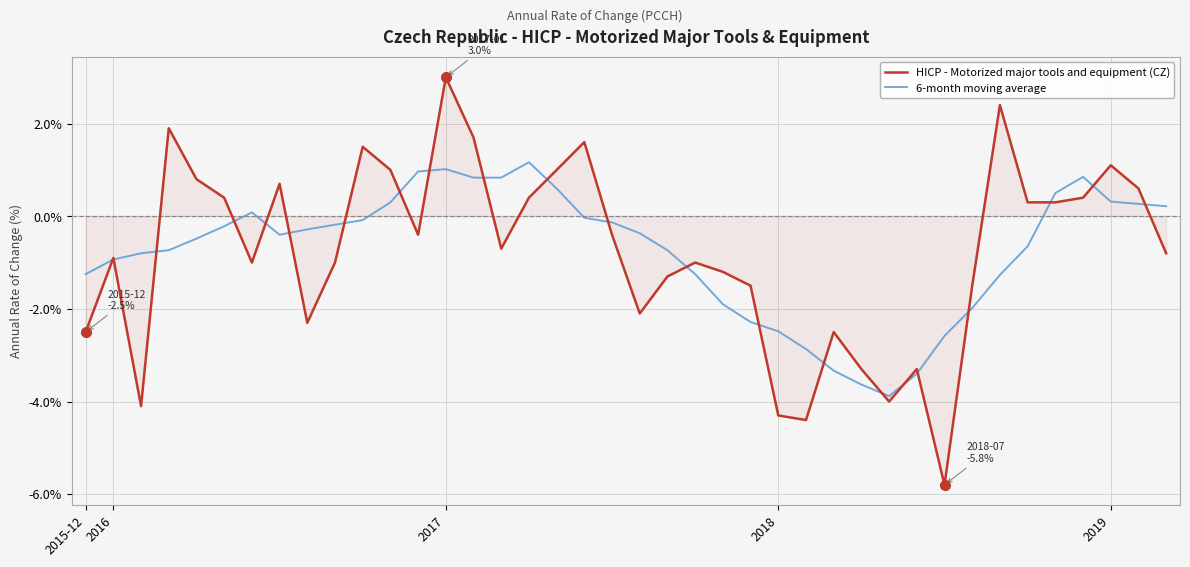

Rank the series by their maximum value, from lowest to highest.

6-month moving average, HICP - Motorized major tools and equipment (CZ)